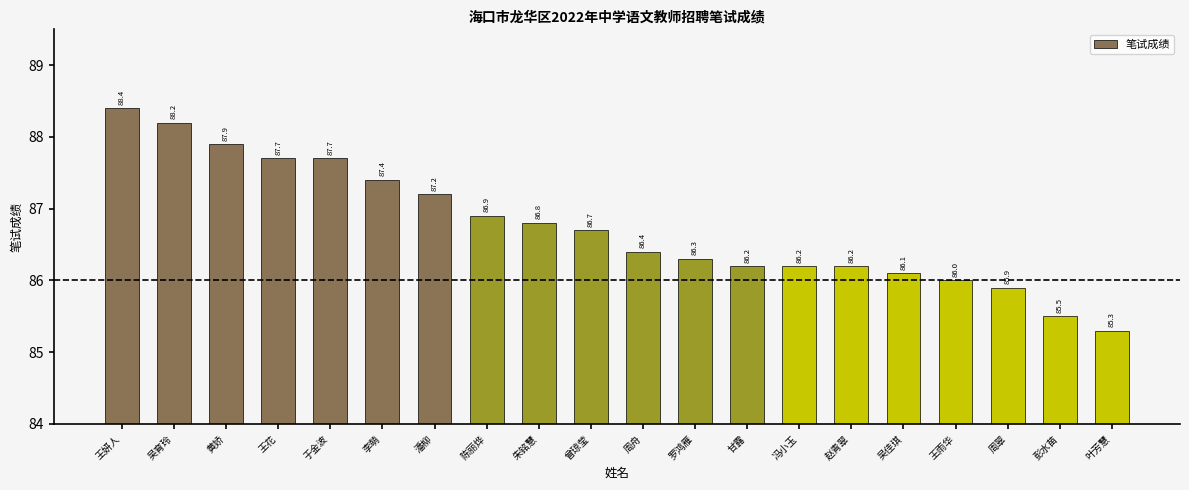

Between 李萌 and 罗鸿雁, which is larger?

李萌